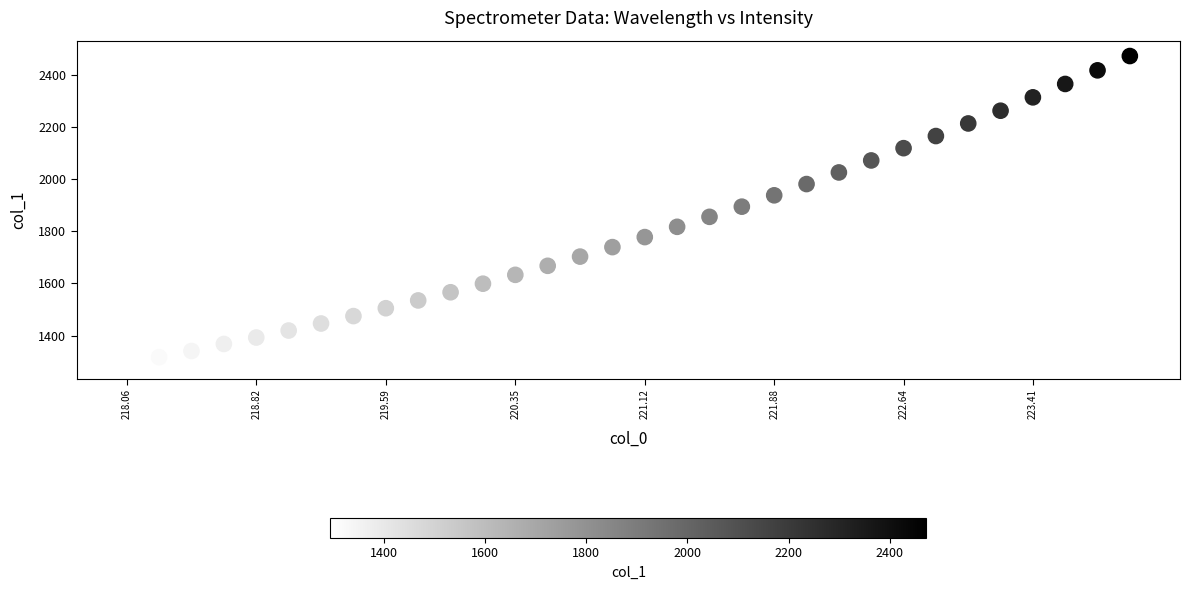

What is the range of X values (max minus min)?

5.9